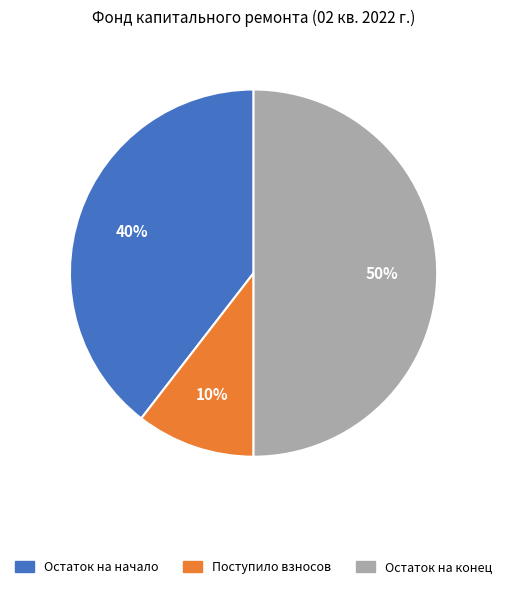

To the nearest percent, what is the combined percentage of Остаток на начало and Поступило взносов?

50%